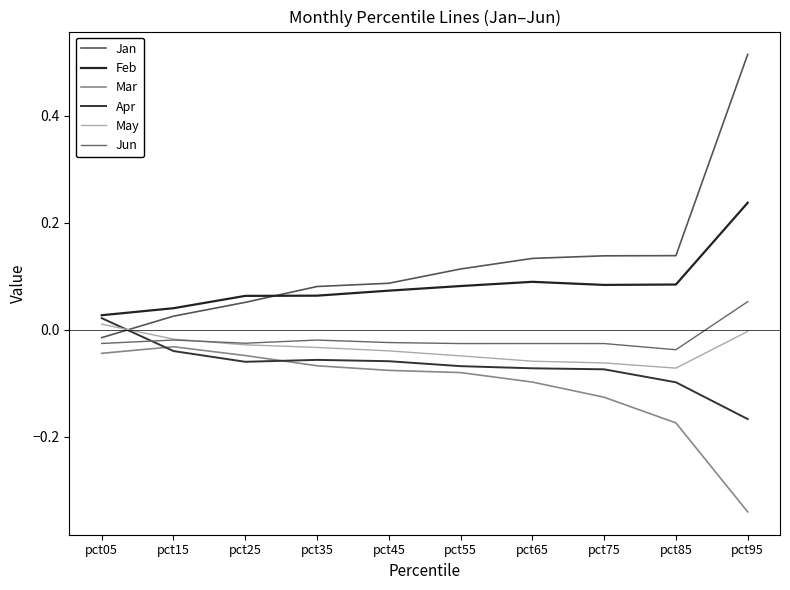

The value of Feb at pct65 is 0.1. True or false?

False